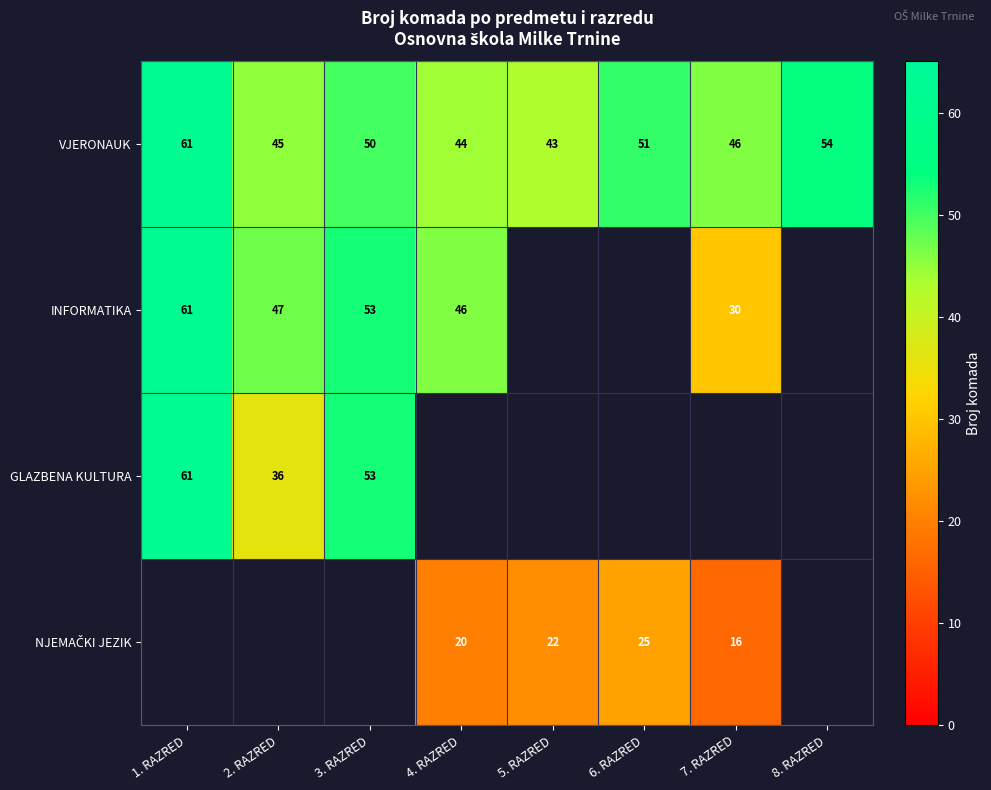

Which category has the lowest value in the VJERONAUK series?

5. RAZRED